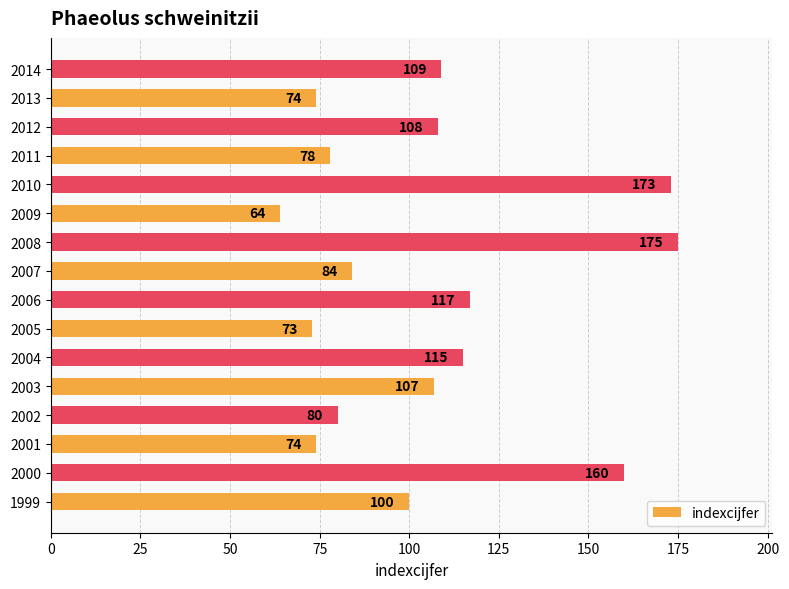

What is the smallest value displayed?

64